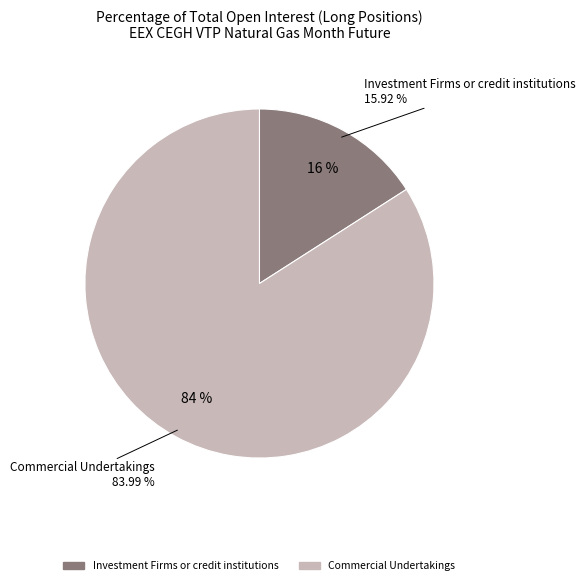

What is the largest slice in the pie chart?

Commercial Undertakings